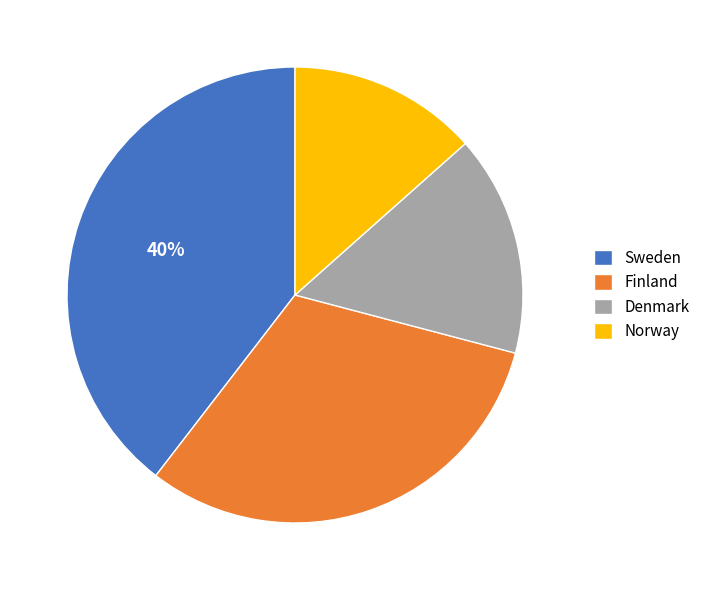

Does Norway account for over 50% of the chart?

No